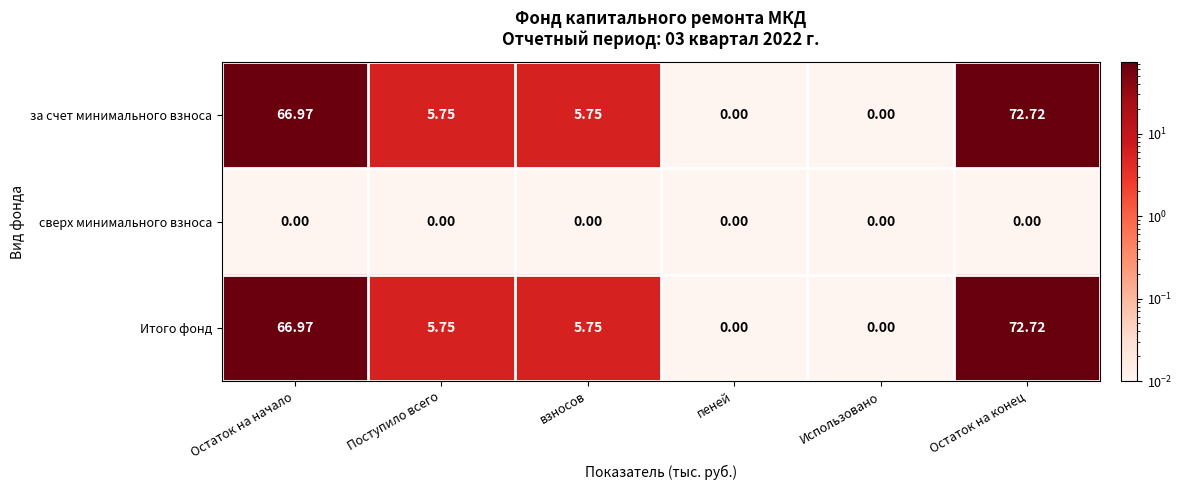

At which label does Итого фонд first exceed 5?

Остаток на начало